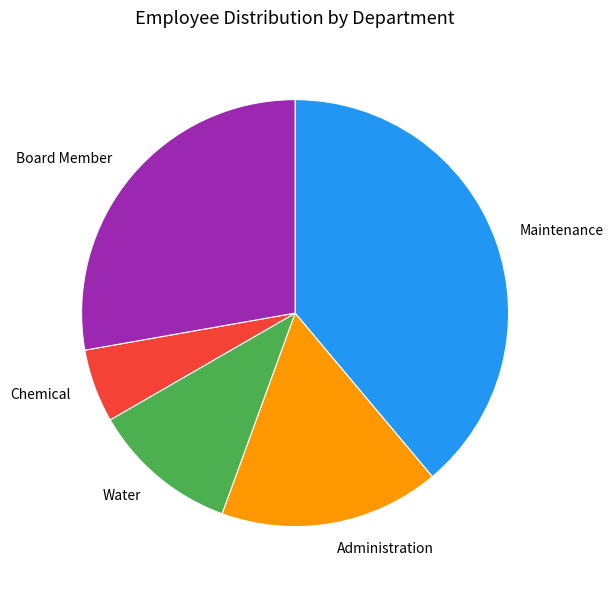

Which category has the biggest portion of the pie?

Maintenance